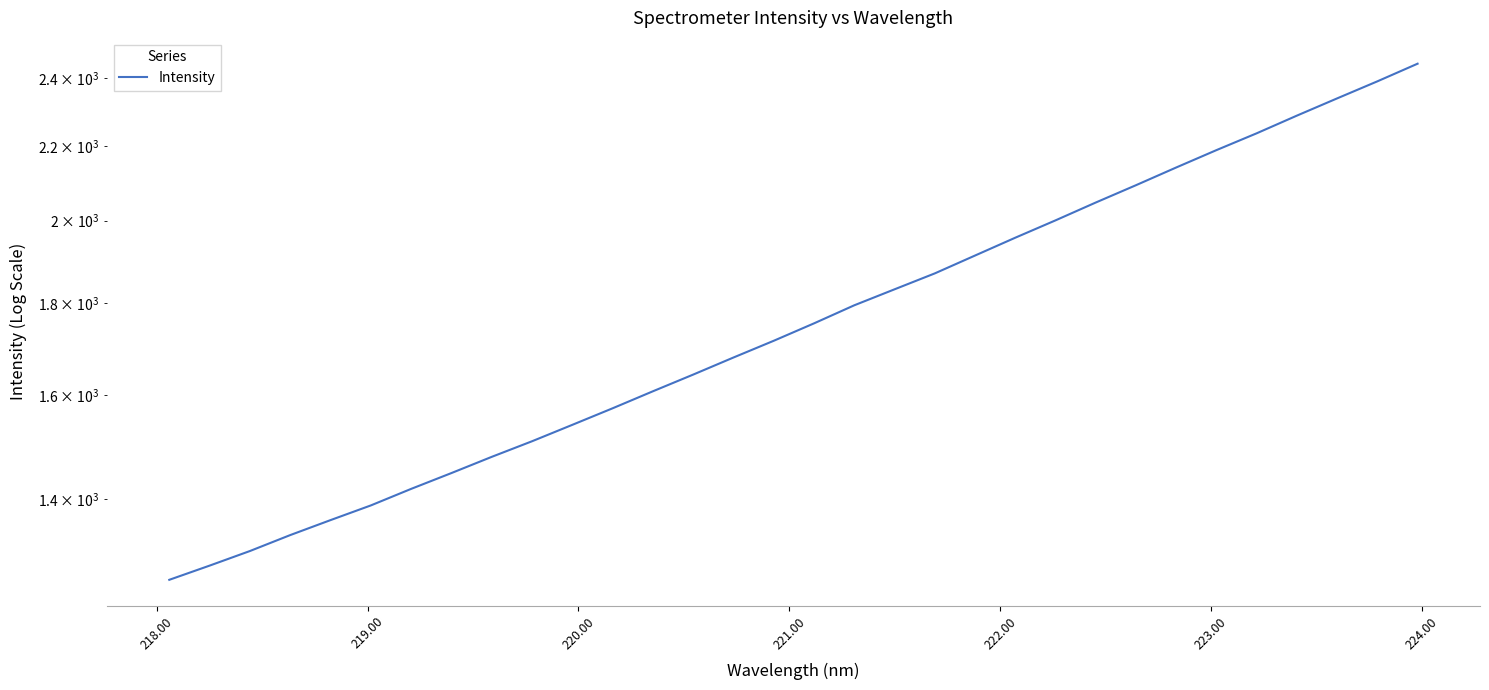

How many distinct data groups are displayed?

1